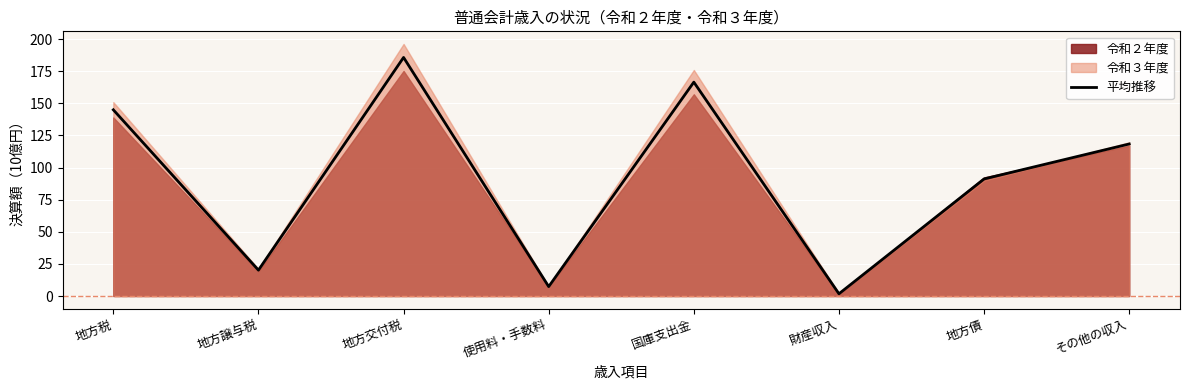

List the labels in order of value, smallest first.

財産収入, 使用料・手数料, 地方譲与税, 地方債, その他の収入, 地方税, 国庫支出金, 地方交付税